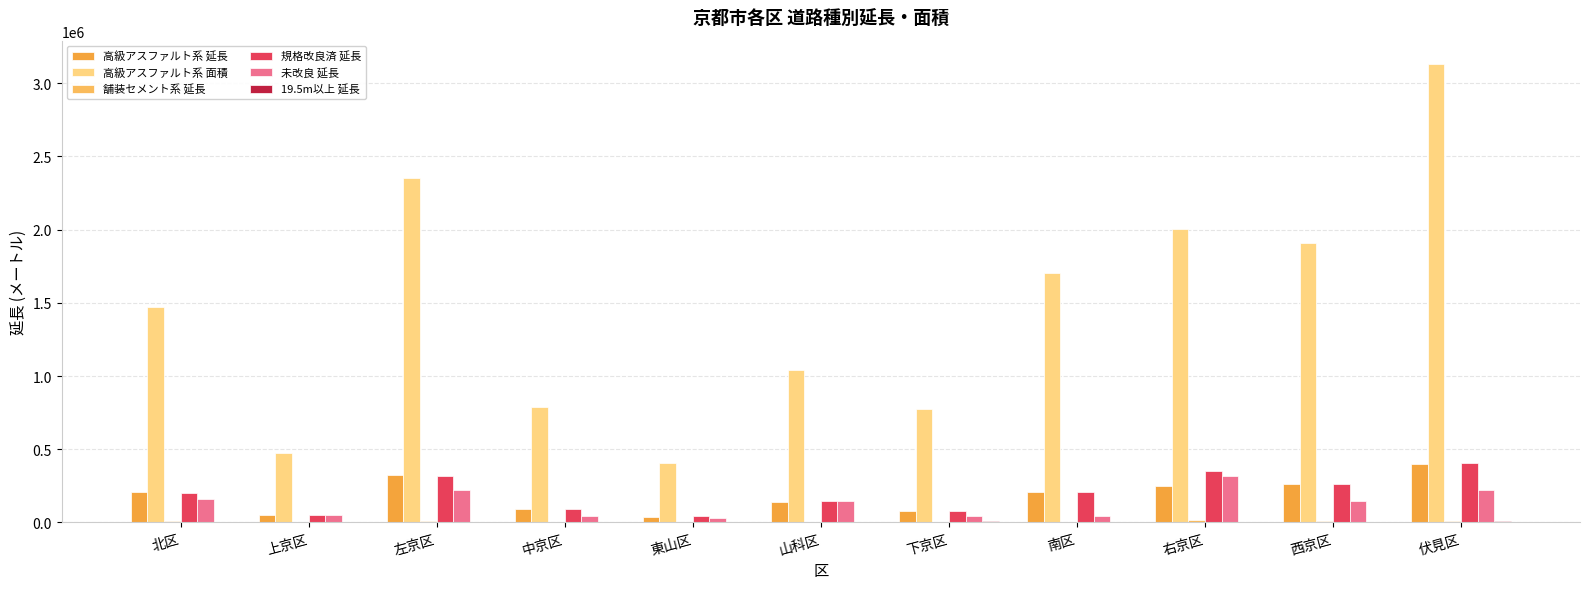

At which label does 未改良 延長 reach its minimum?

東山区